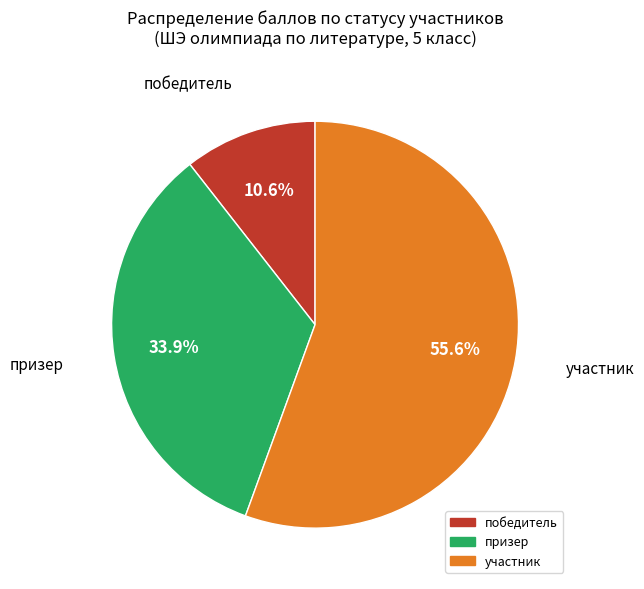

Does any single category account for the majority?

Yes